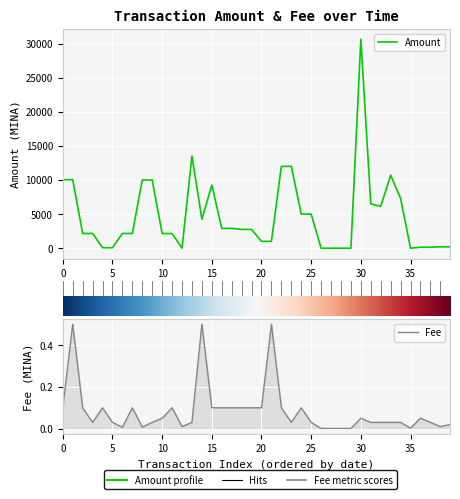

Does the chart display data point markers on the line(s)?

No